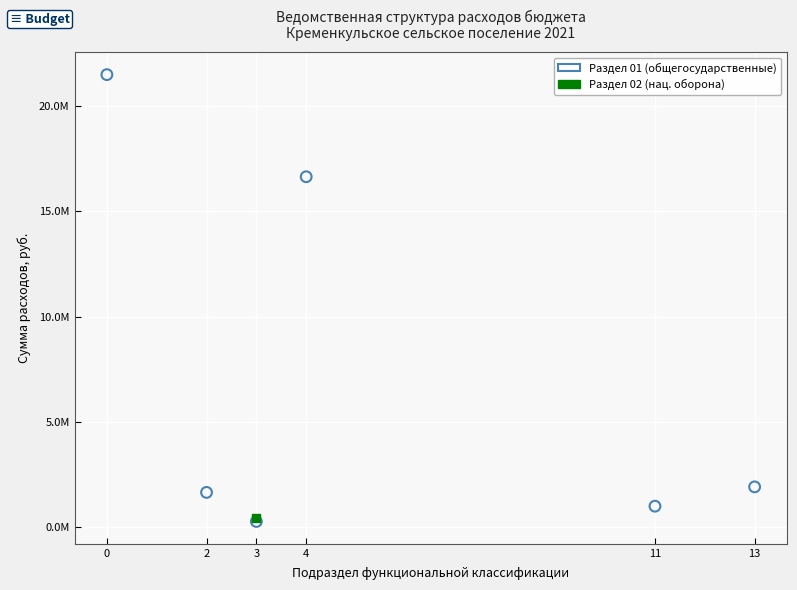

What are all the series names shown in the legend?

Раздел 01 (общегосударственные), Раздел 02 (нац. оборона)